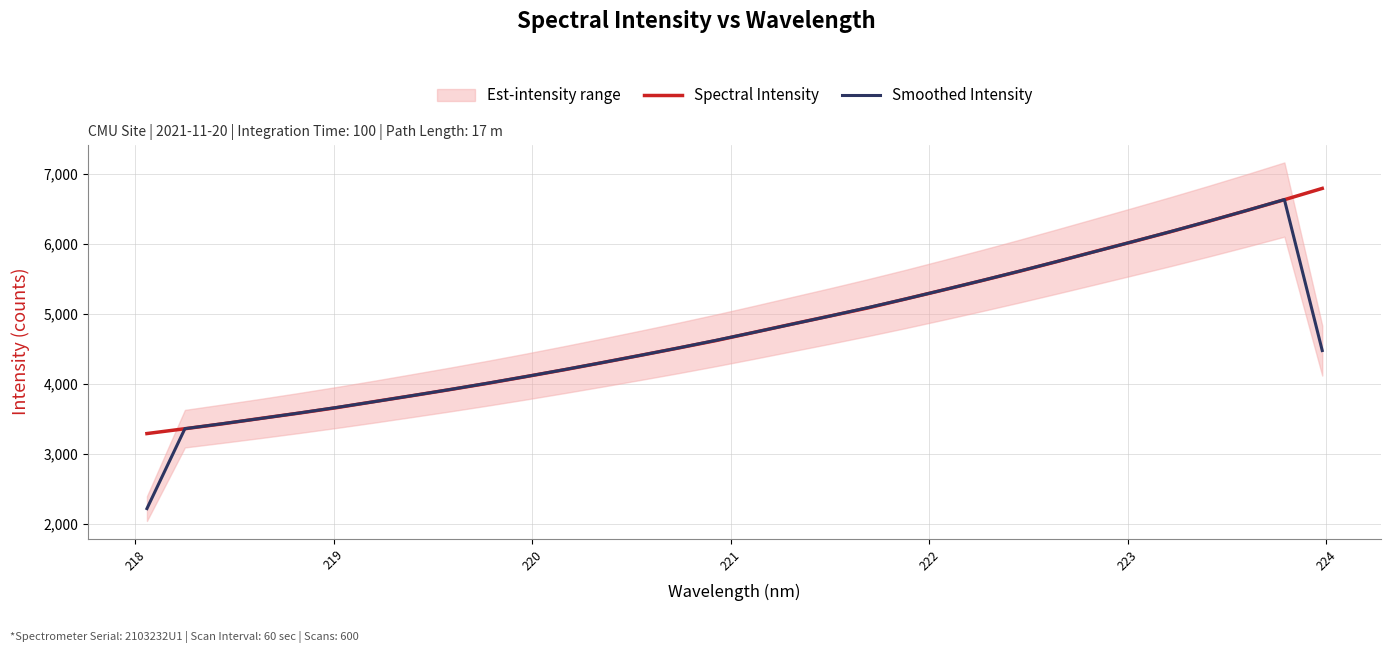

What is the minimum value for Spectral Intensity?

3287.1